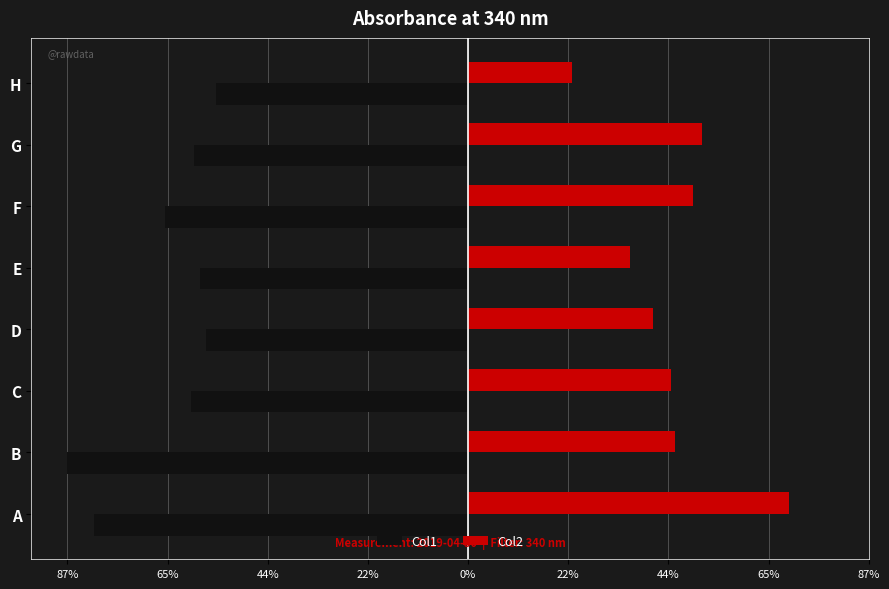

Reading left to right, what are all the values shown in this chart?

Col1: -0.8	-0.9	-0.6	-0.6	-0.6	-0.7	-0.6	-0.5
Col2: 0.7	0.5	0.4	0.4	0.4	0.5	0.5	0.2